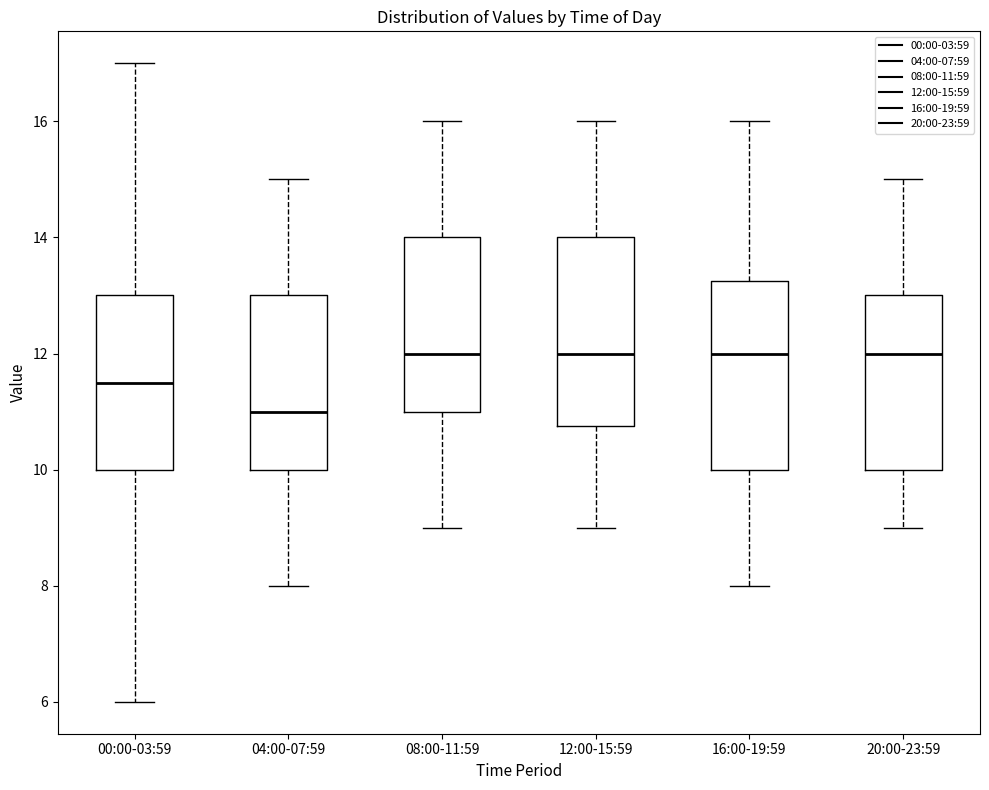

Where does the lower whisker of the box for 04:00-07:59 end on the y-axis? The values are not printed on the chart, so give them approximately, as read against the axis.

8.0